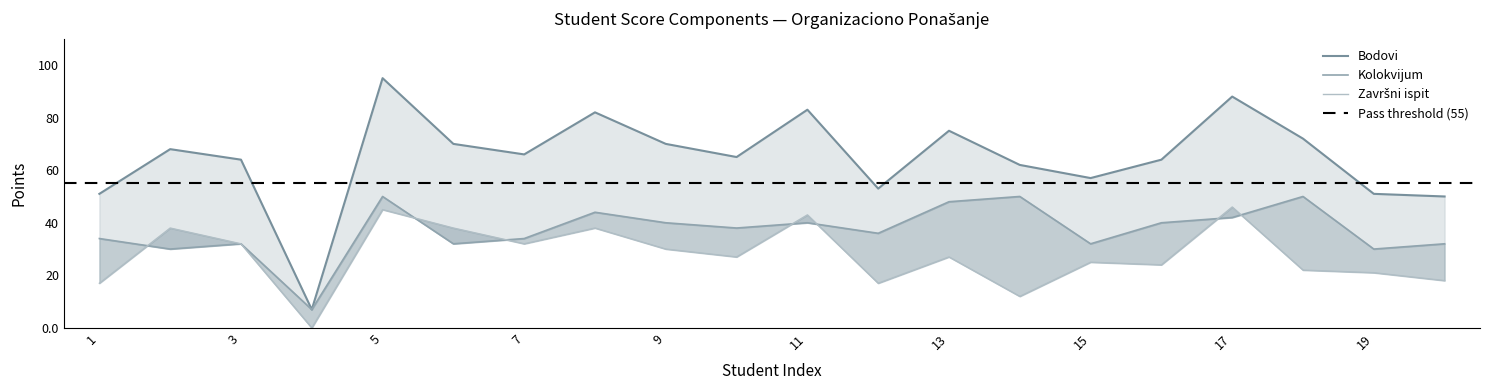

Which series has the largest total across all categories?

Bodovi